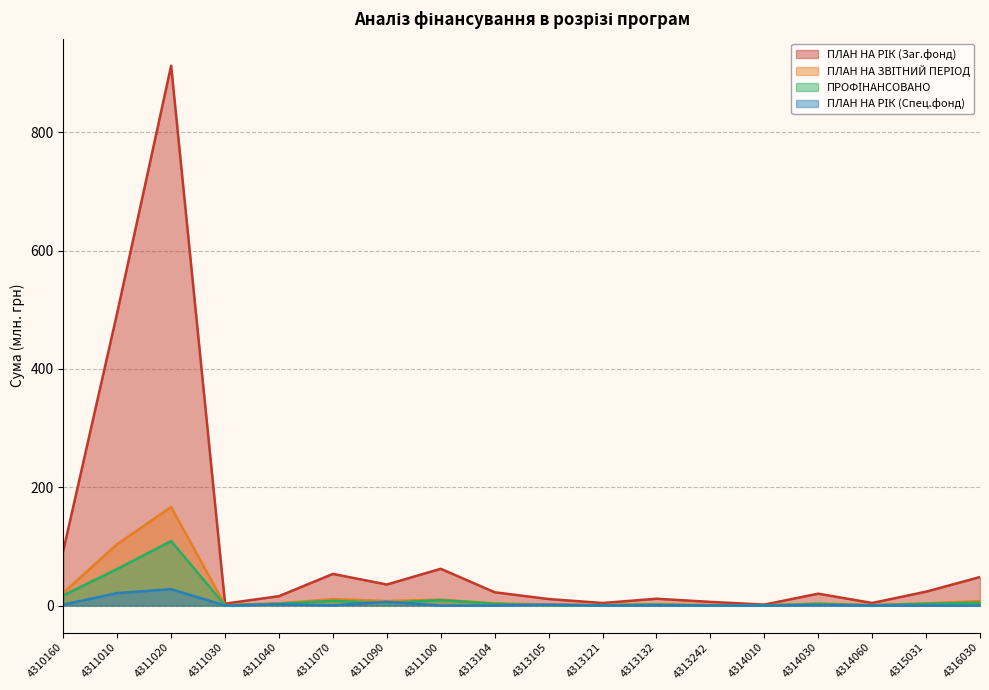

What is the difference between the maximum and minimum values in the ПЛАН НА ЗВІТНИЙ ПЕРІОД series?

166.2